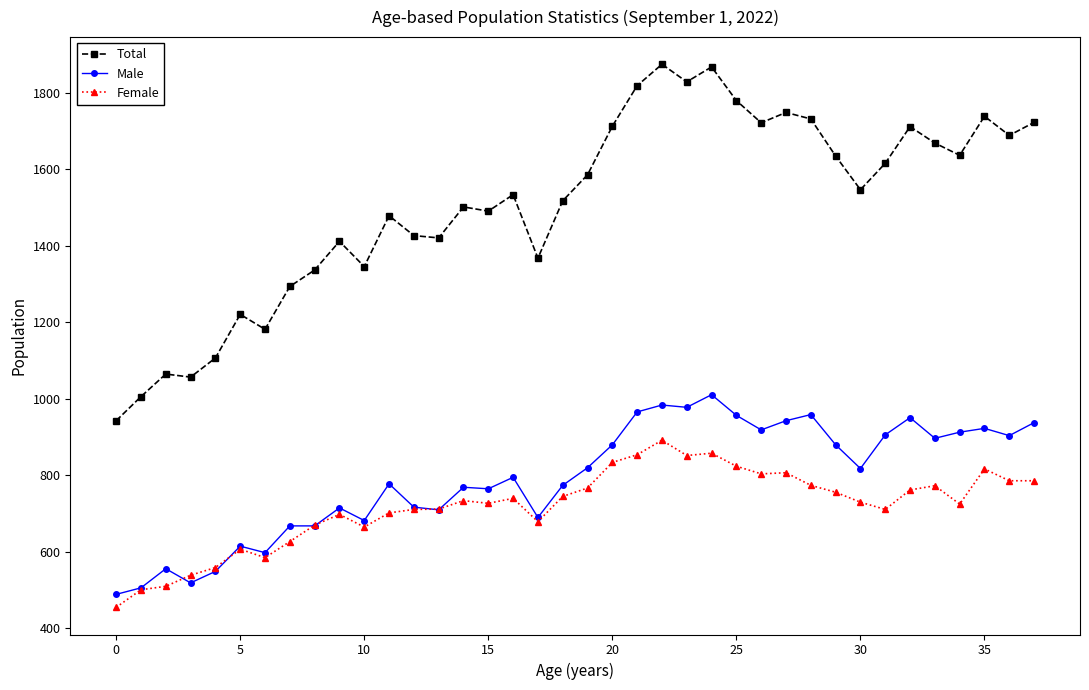

How many categories are shown in the chart?

38